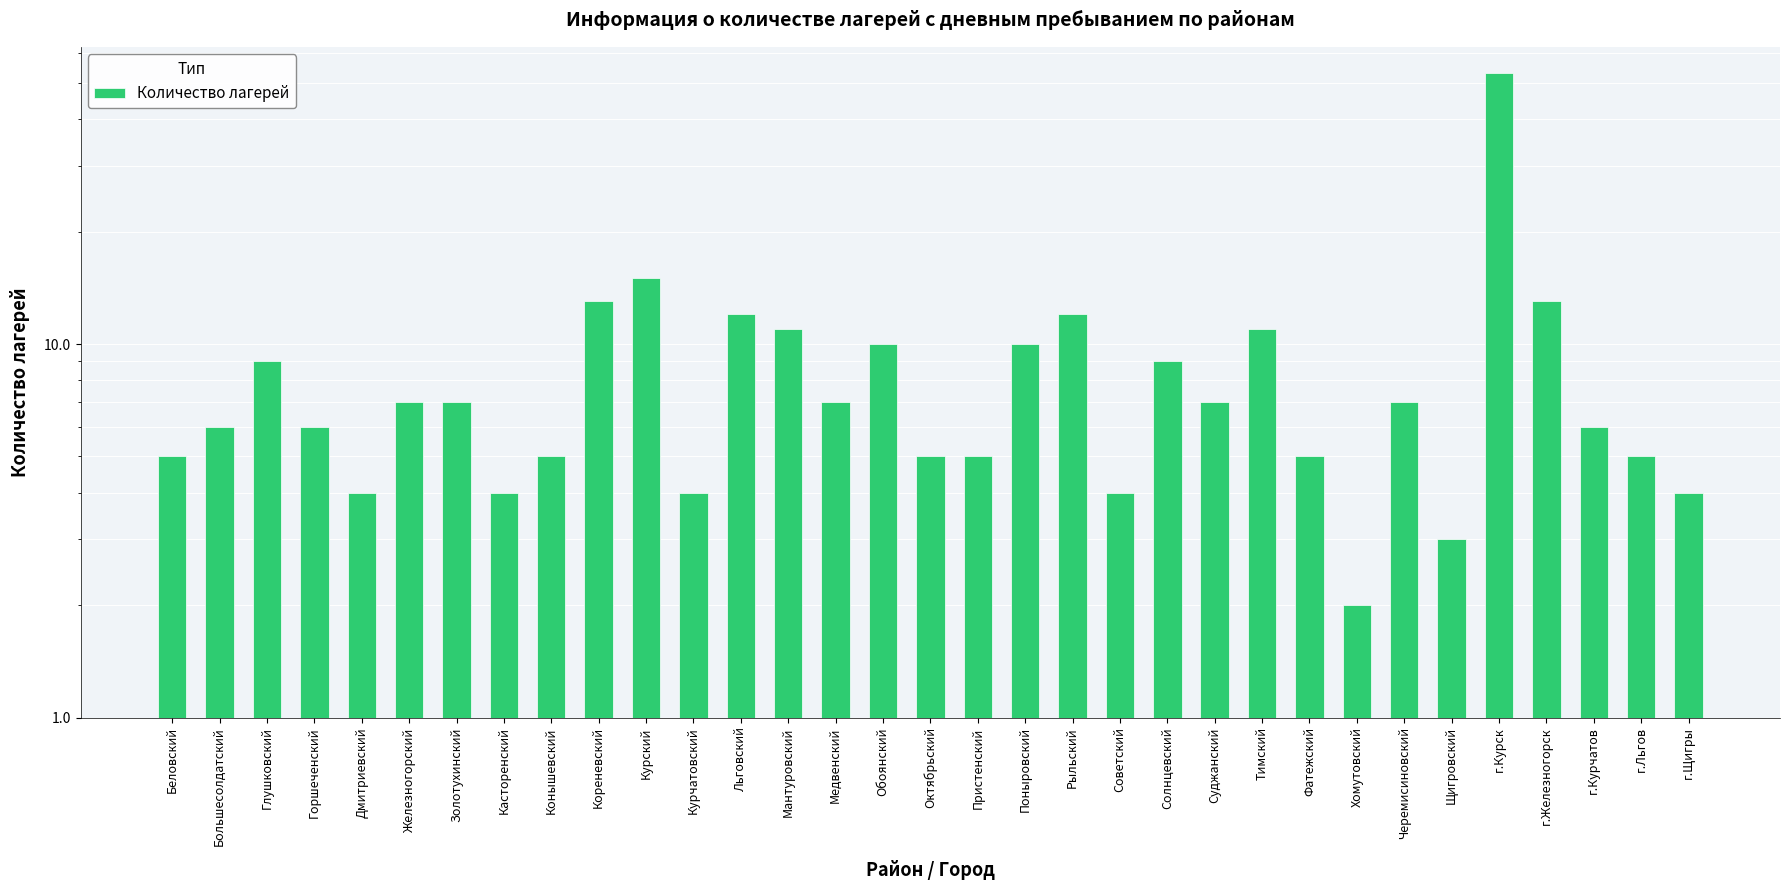

Is it true that the value at Горшеченский is 10?

False